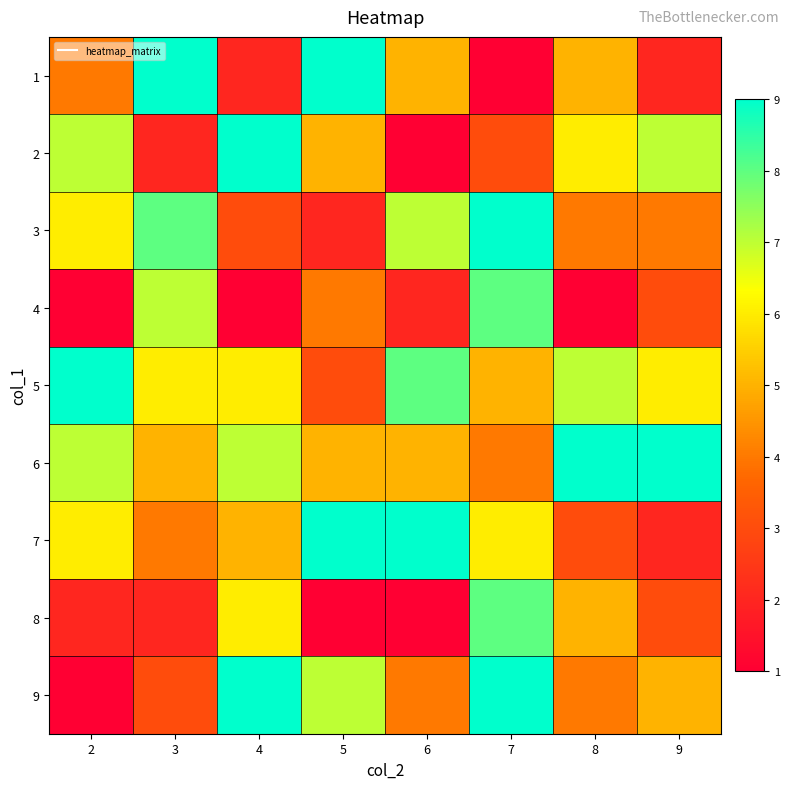

Between 6 and 7, which series saw the biggest shift?

8